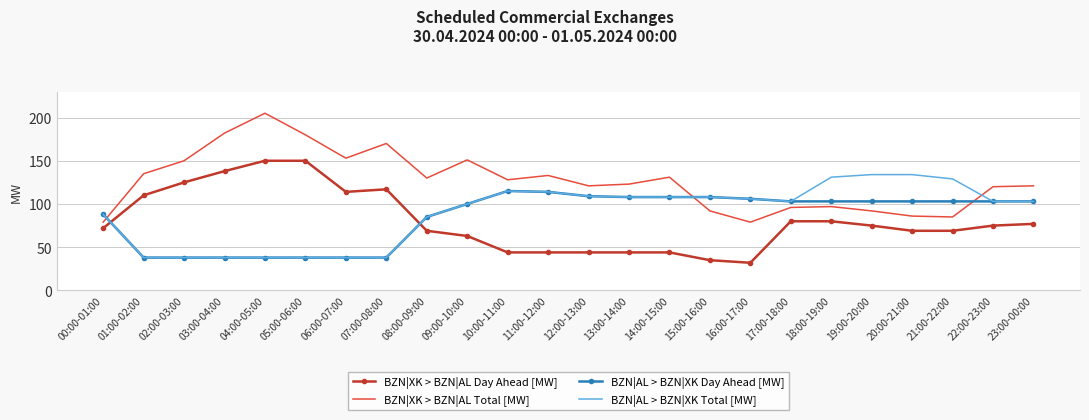

What position from the left is 06:00-07:00?

7